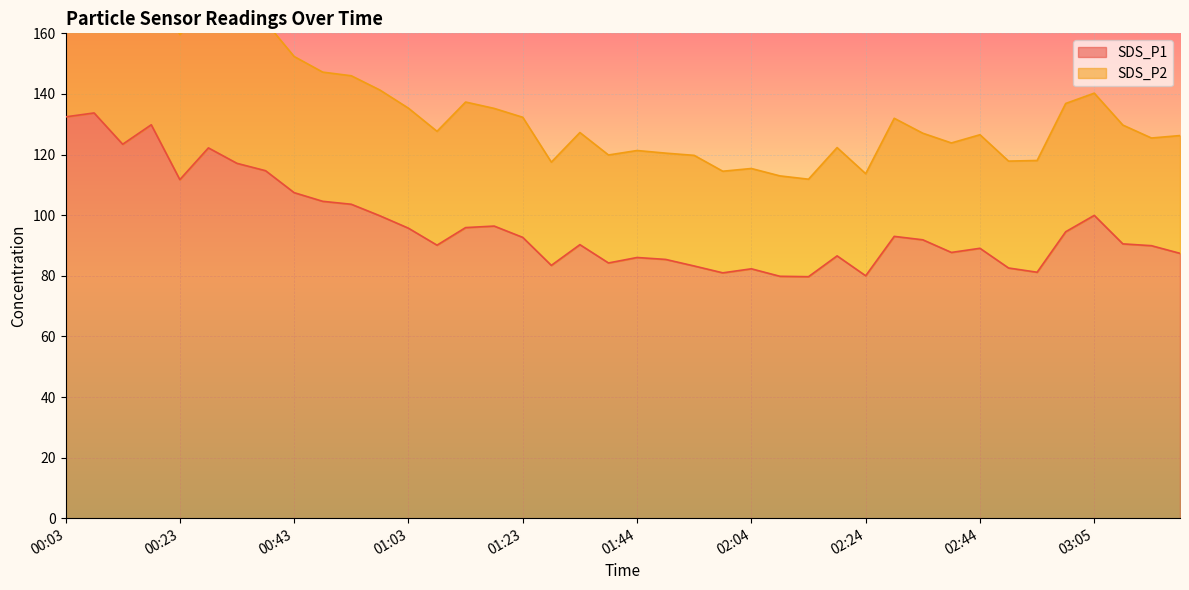

What is the label of the 18th point from the right?

01:54